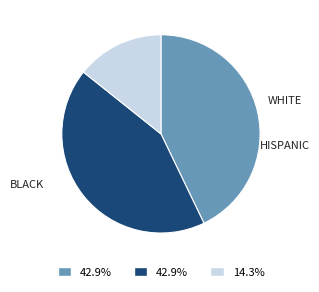

Count the number of slices in the pie.

3